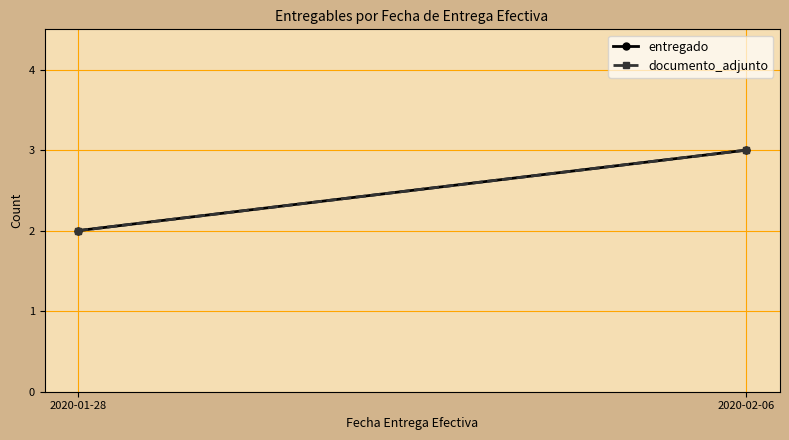

Reading left to right, extract all data points from this chart.

entregado: 2020-01-28=2	2020-02-06=3
documento_adjunto: 2020-01-28=2	2020-02-06=3